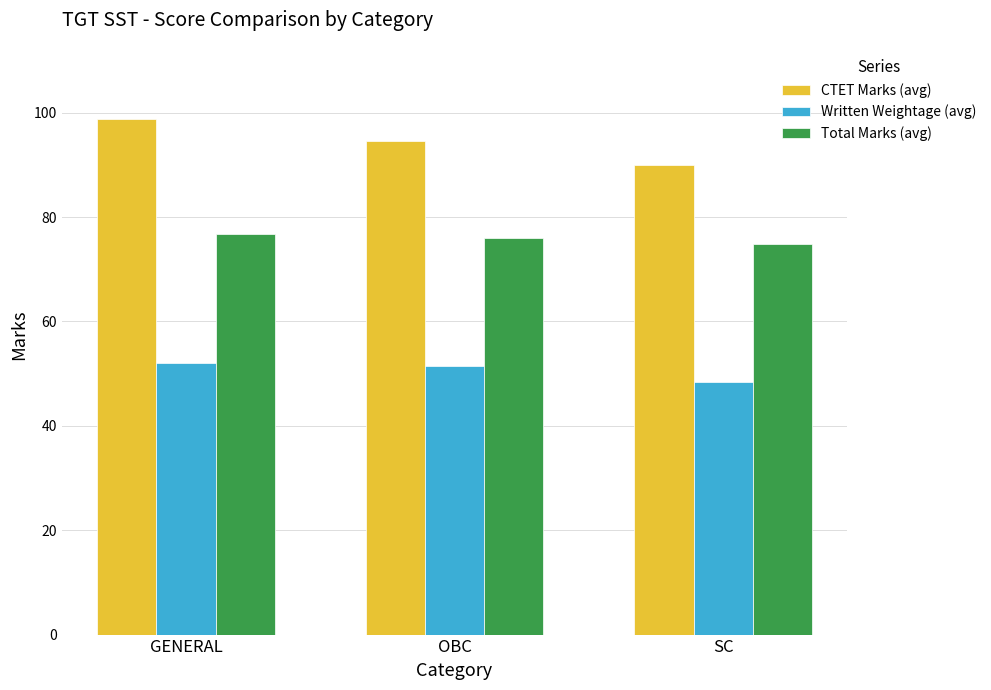

Rank the series by their average value, from lowest to highest.

Written Weightage (avg), Total Marks (avg), CTET Marks (avg)